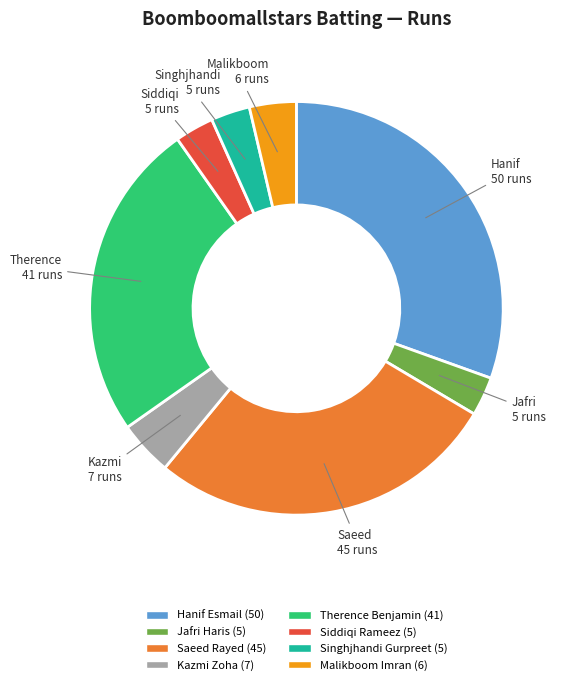

Is there a majority slice in this chart?

No